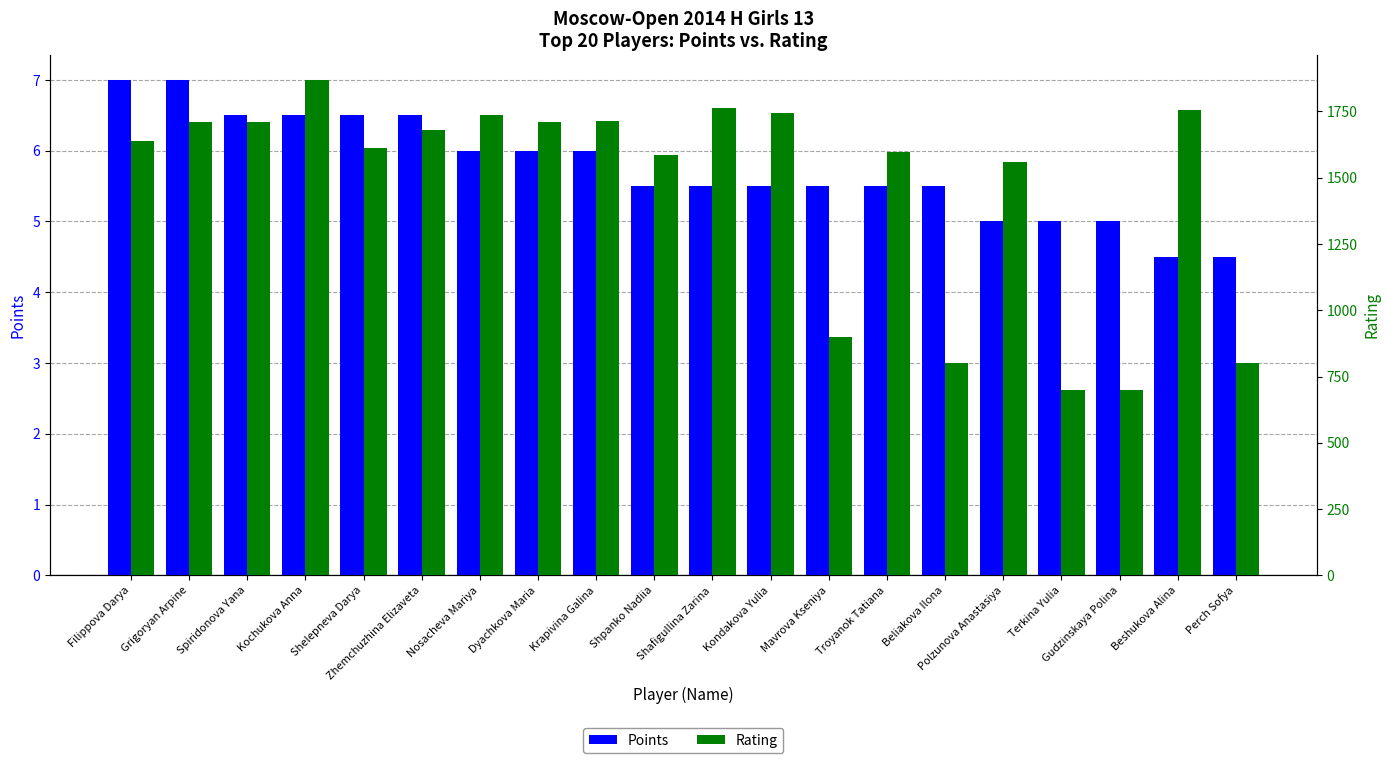

Is it true that Rating equals 596.4 at Beshukova Alina?

False